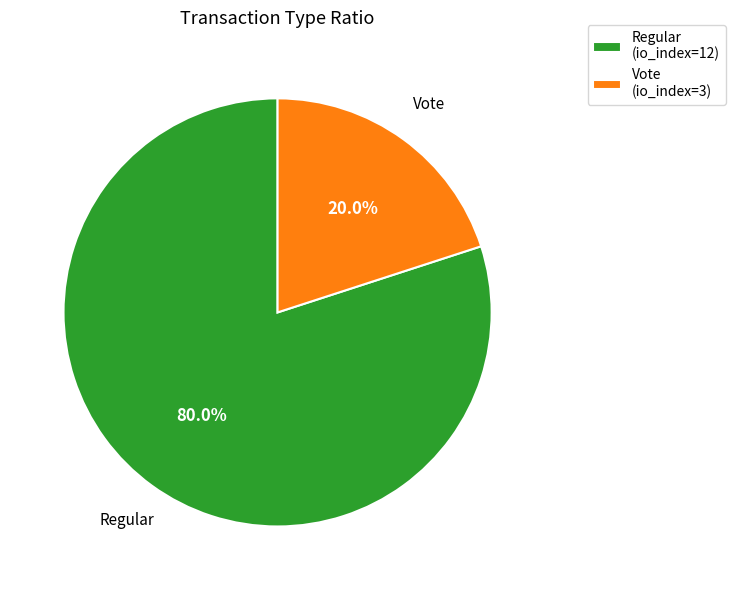

Is it true that Vote (io_index=3) is 20% of the pie?

True